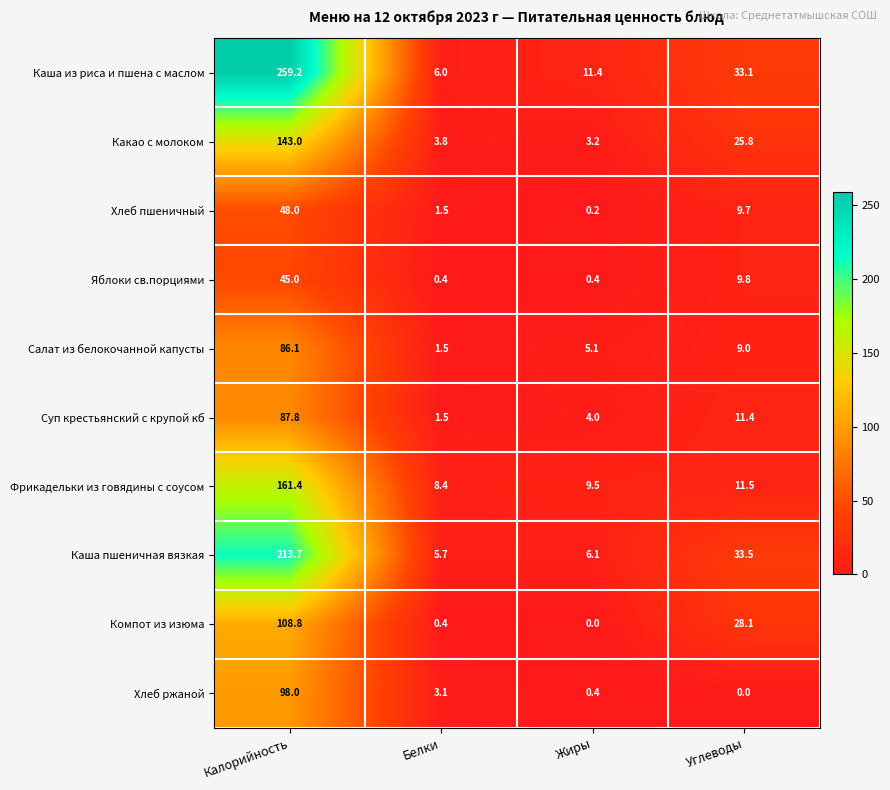

At how many categories does at least one series exceed 244?

1